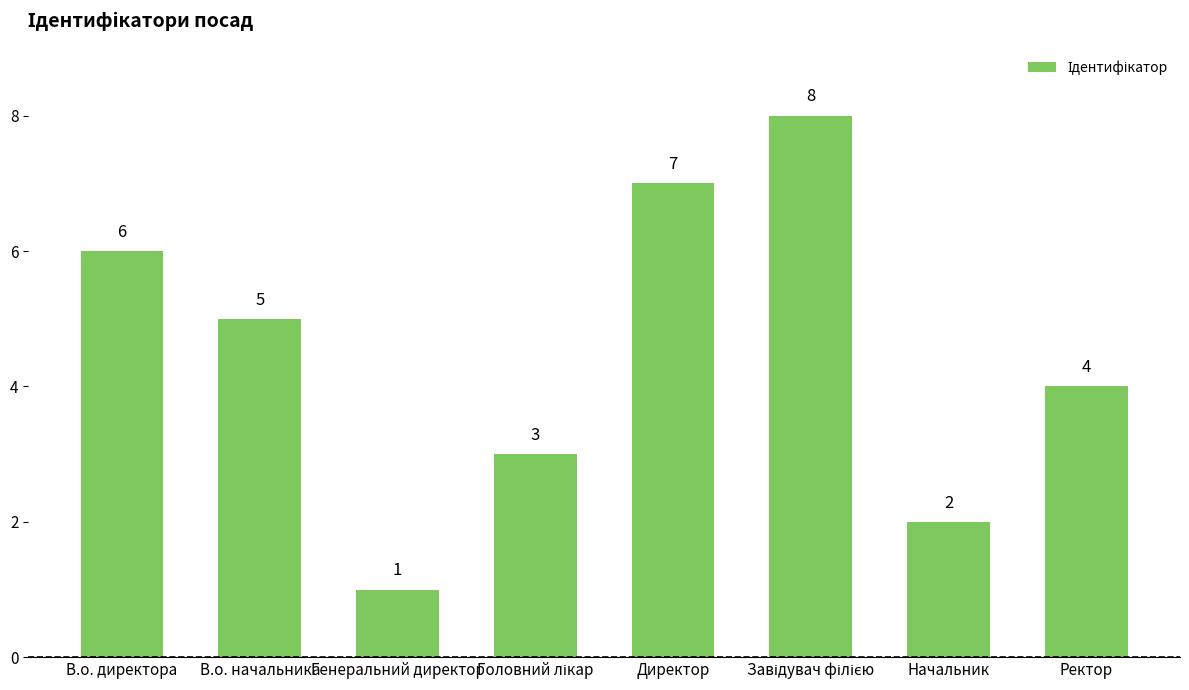

What is the difference between the values at Начальник and Директор?

5